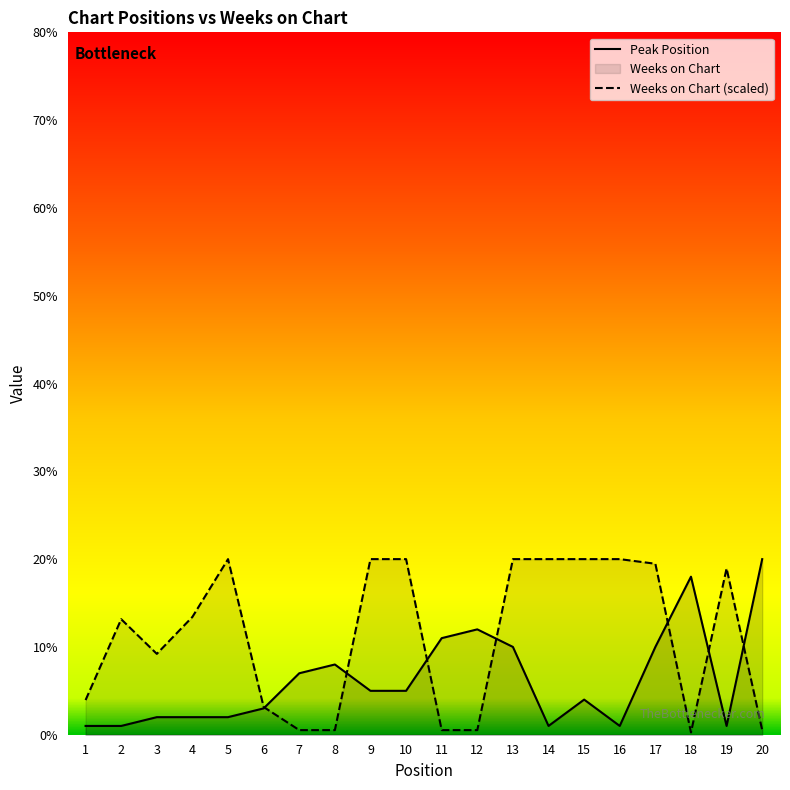

At which label does Peak Position reach its minimum?

1